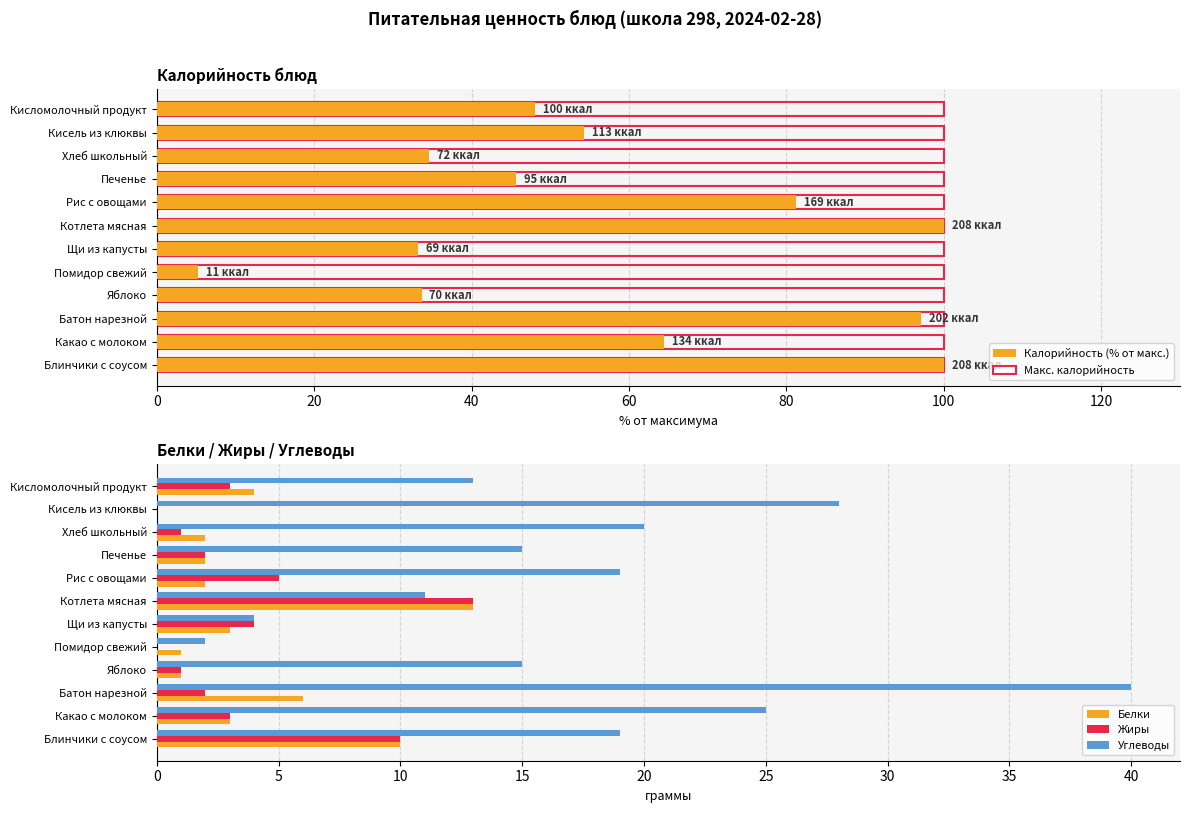

Is it true that Углеводы equals 5 at Печенье?

False